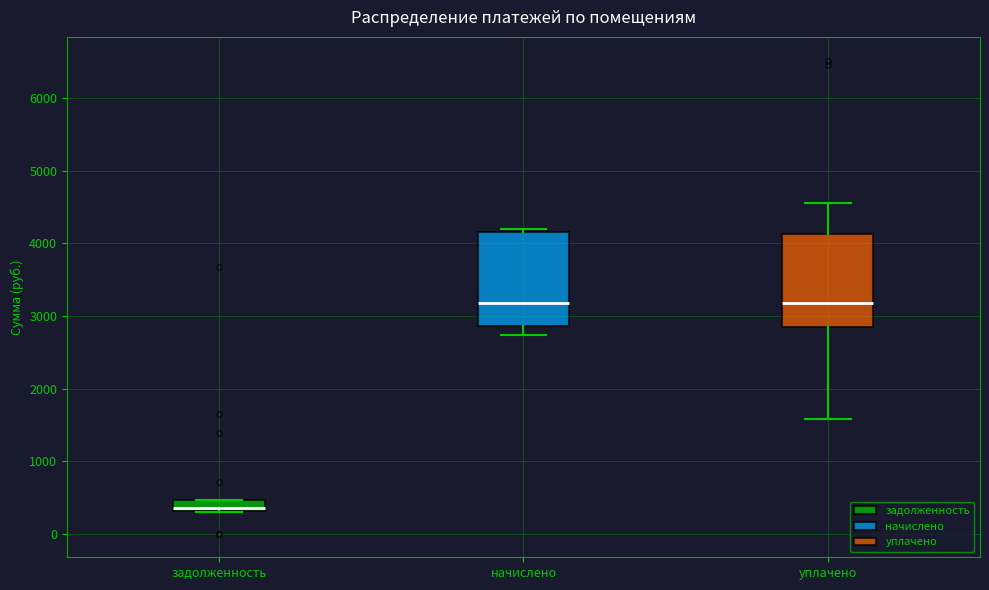

Which box has the lowest median line?

задолженность